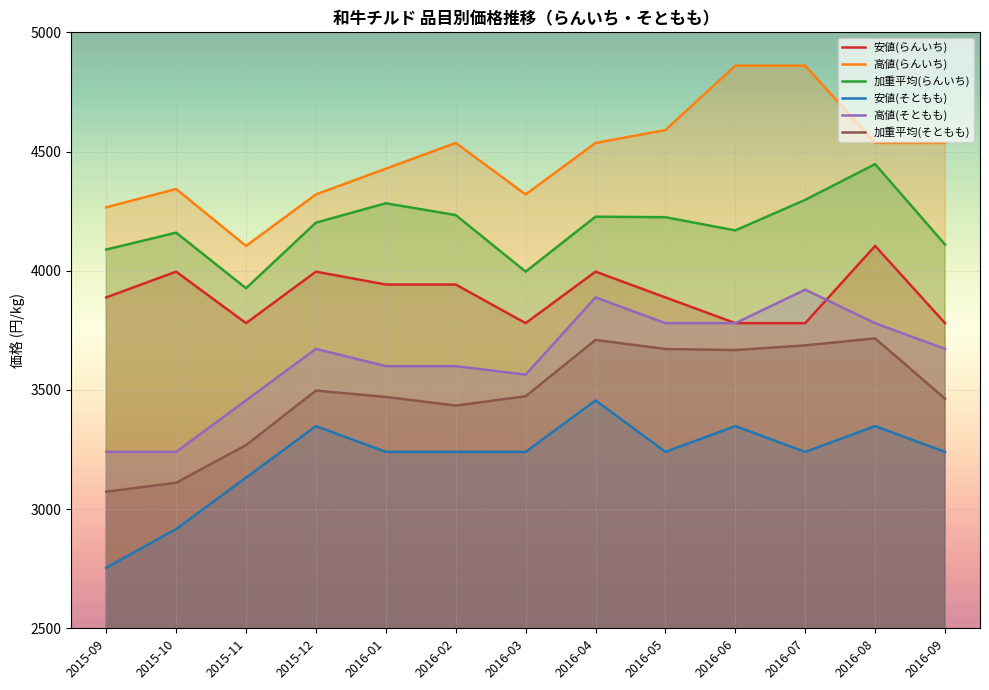

Reading right to left, extract all data points from this chart.

安値(らんいち): 3780.0	4104.0	3780.0	3780.0	3888.0	3996.0	3780.0	3942.0	3942.0	3996.0	3780.0	3996.0	3888.0
高値(らんいち): 4536.0	4536.0	4860.0	4860.0	4590.0	4536.0	4320.0	4536.0	4428.0	4320.0	4104.0	4342.7	4266.0
加重平均(らんいち): 4109.8	4447.0	4297.3	4169.0	4224.4	4226.6	3996.1	4233.4	4282.9	4201.6	3926.4	4159.6	4088.8
安値(そともも): 3240.0	3348.0	3240.0	3348.0	3240.0	3456.0	3240.0	3240.0	3240.0	3348.0	3132.0	2916.0	2754.0
高値(そともも): 3672.0	3780.0	3920.4	3780.0	3780.0	3888.0	3564.0	3599.6	3599.6	3672.0	3456.0	3240.0	3240.0
加重平均(そともも): 3462.8	3716.1	3686.8	3667.2	3671.6	3709.6	3473.3	3434.3	3470.5	3497.0	3268.3	3110.4	3072.8